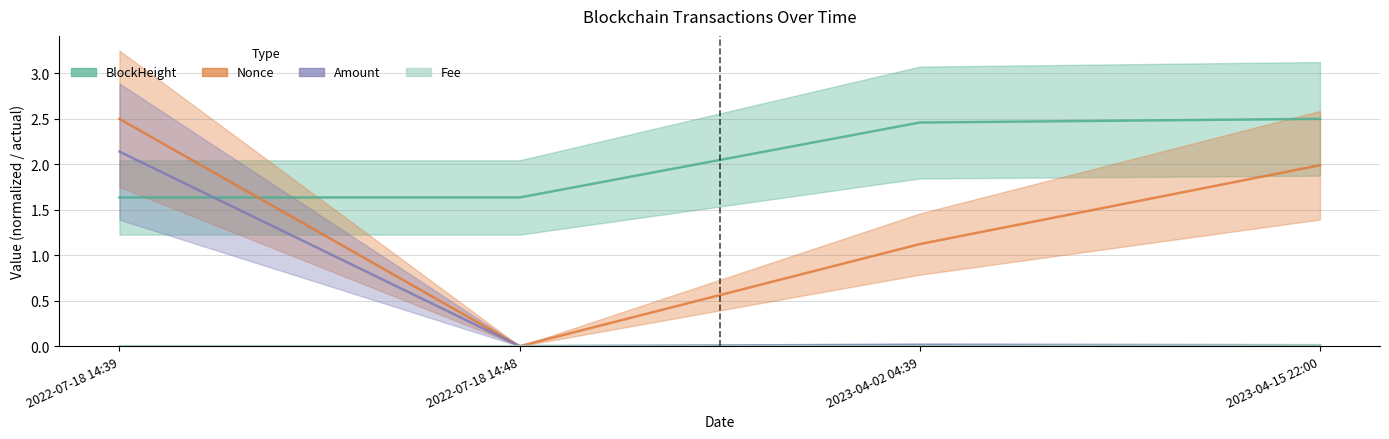

At which label does Nonce first exceed 1?

2022-07-18 14:39